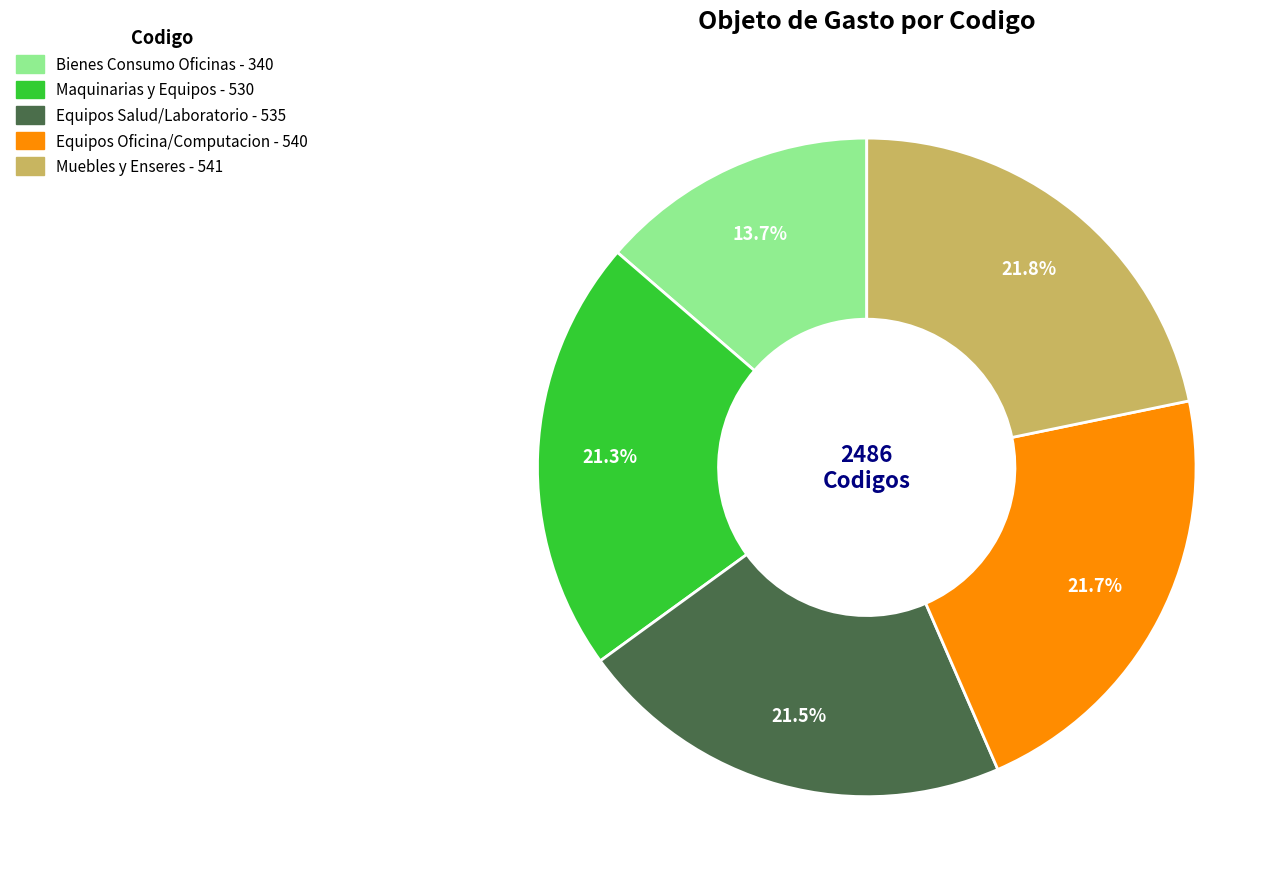

What is the smallest slice in the pie chart?

Bienes Consumo Oficinas - 340